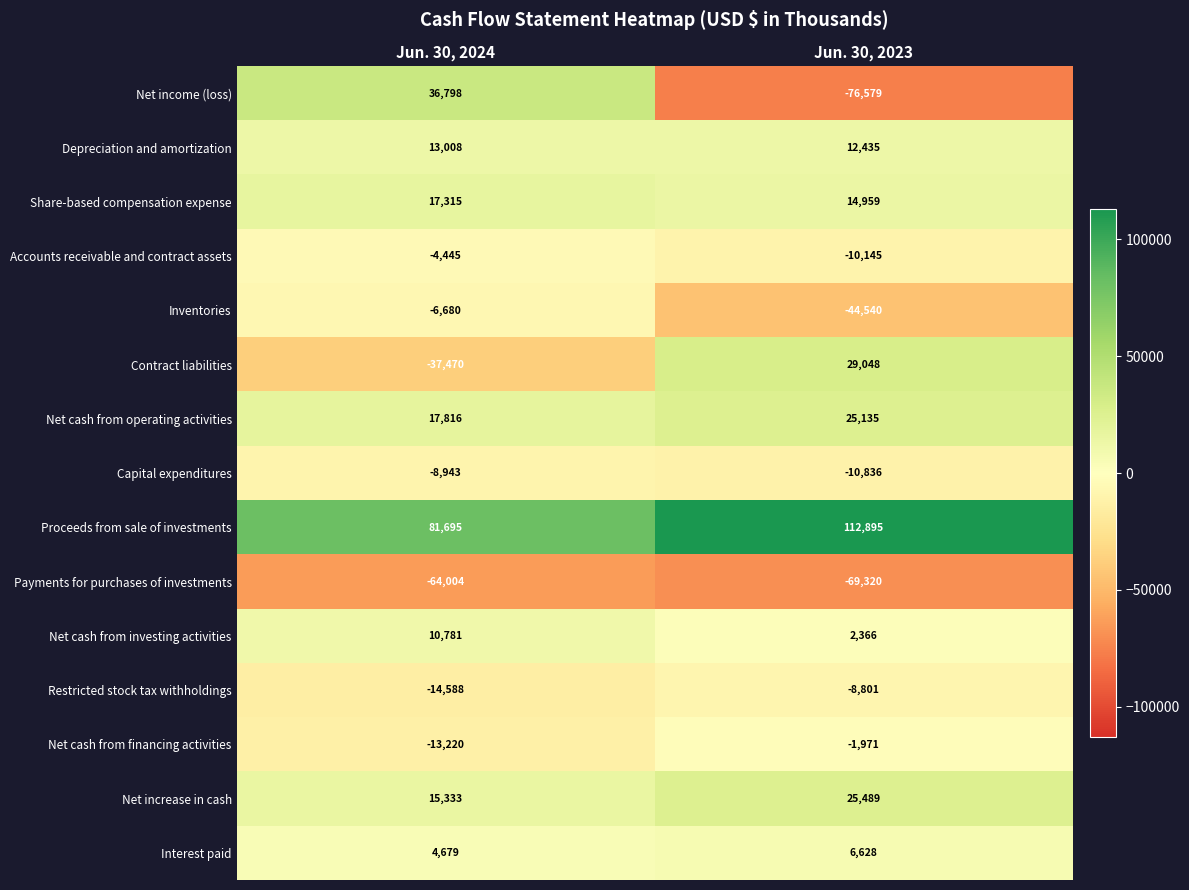

At which category does the chart reach its peak across all series?

Jun. 30, 2023